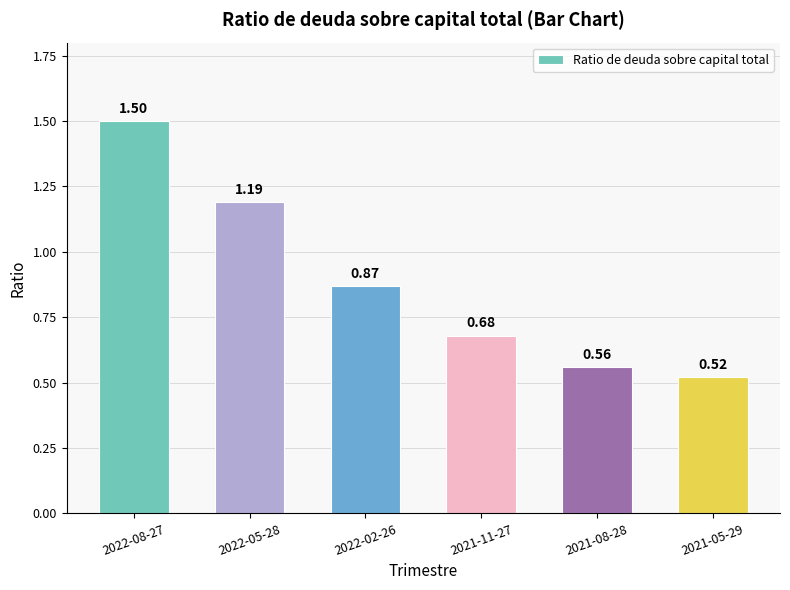

Where is the data nearest to the value 1?

2022-02-26